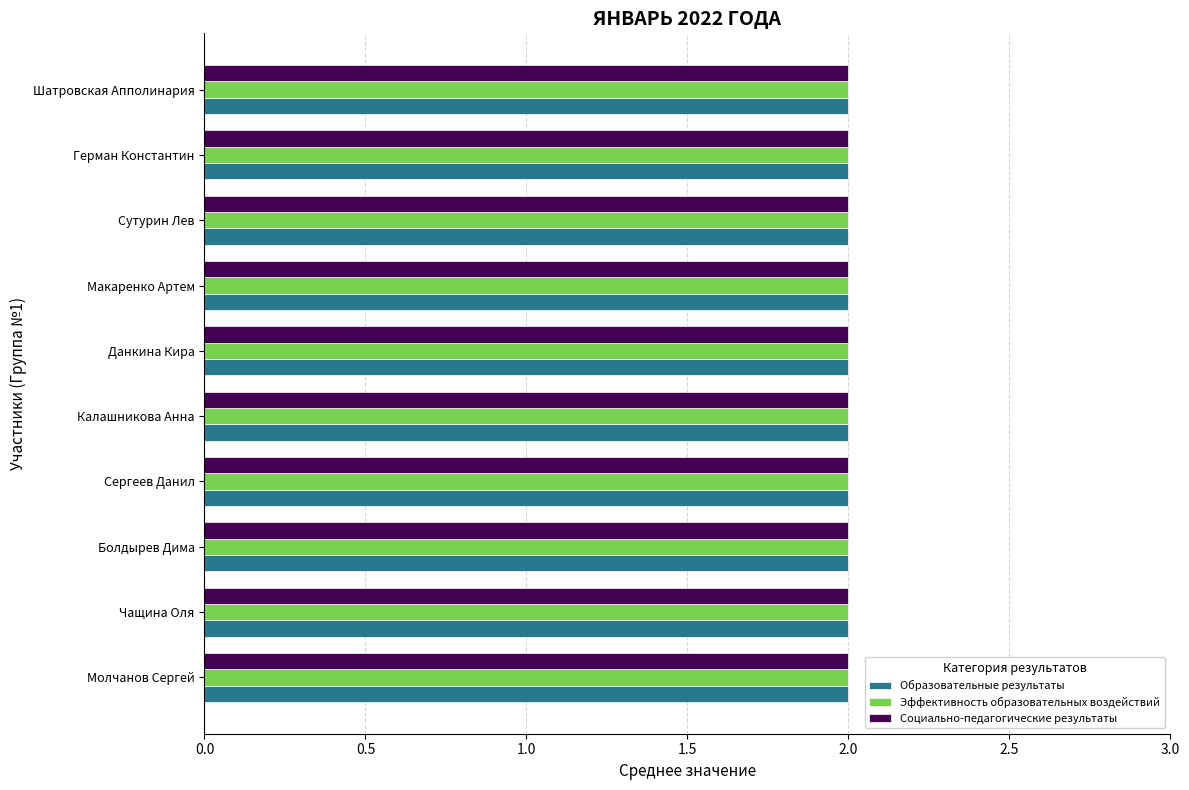

Which series has the widest spread of values?

Образовательные результаты